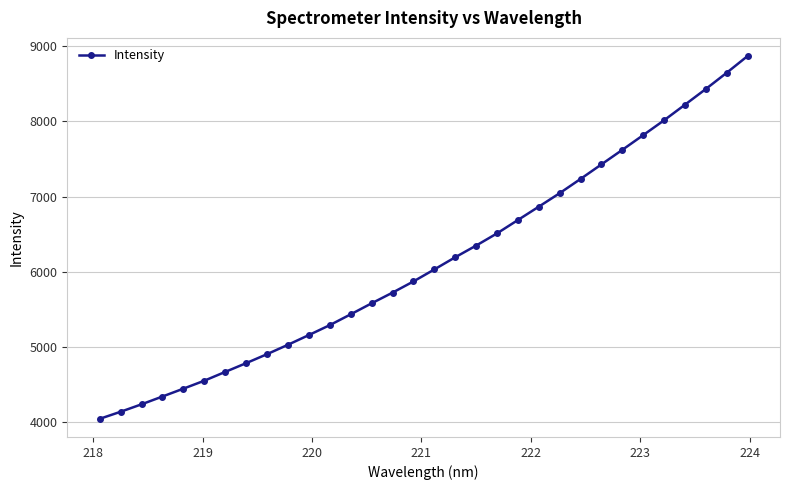

True or false: there are more than 2 points higher than both neighbors.

False